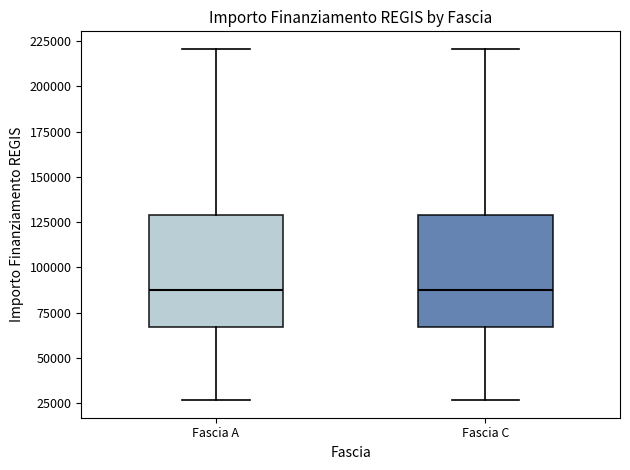

Reading left to right, transcribe this box plot: for each box, give where its median line is, the range the box spans, and where its two whiskers end, as read against the y-axis. The values are not printed on the chart, so give them approximately, as read against the axis.

Fascia A: median 85000, box 65000 to 130000, whiskers 25000 to 220000
Fascia C: median 85000, box 65000 to 130000, whiskers 25000 to 220000